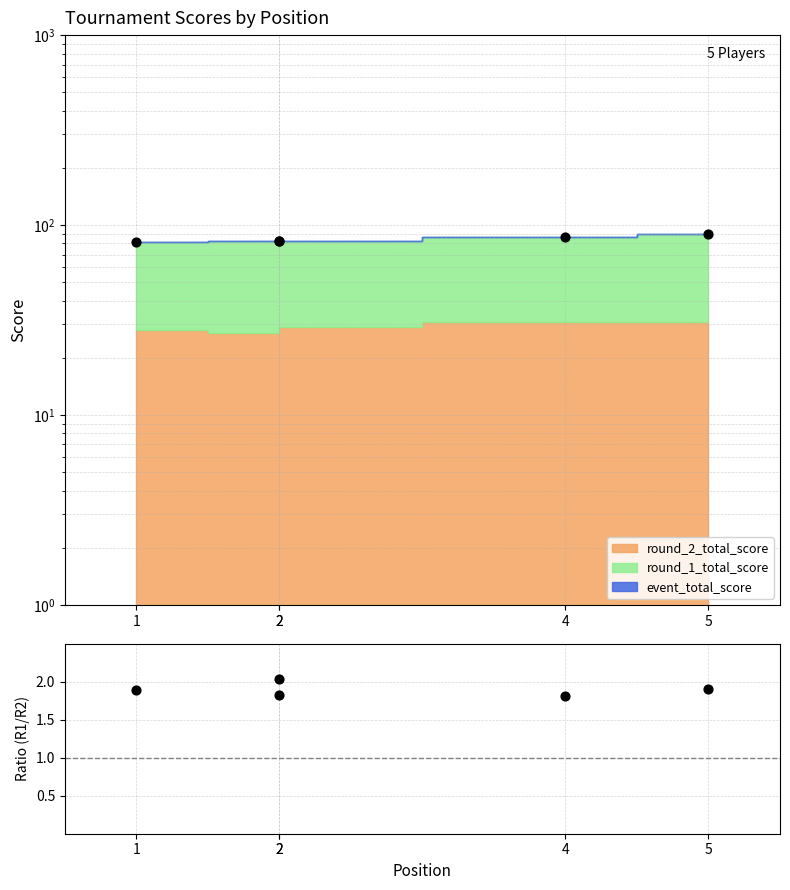

What is the ratio of the value at 5 to the value at 4?

1.1